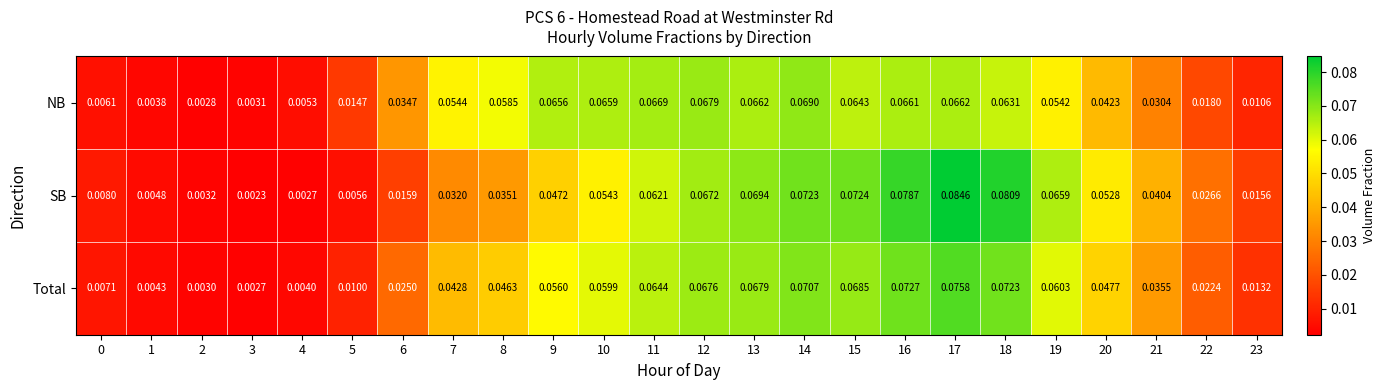

Which series has the largest range (max minus min)?

SB